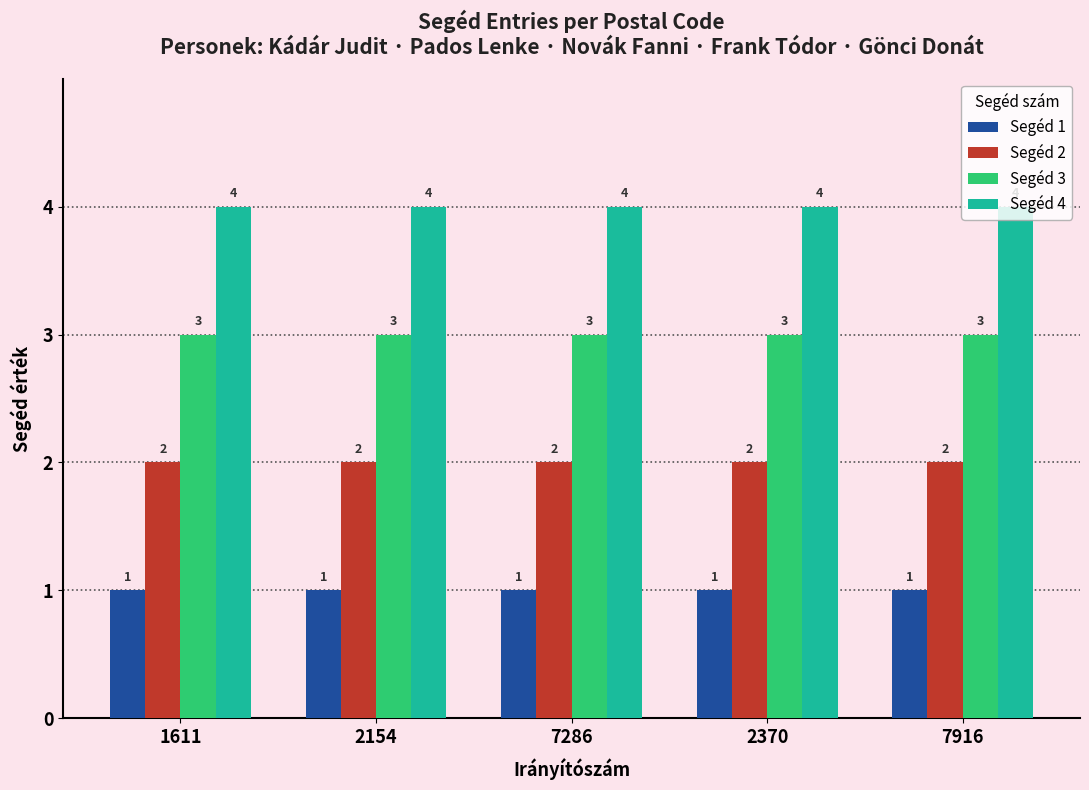

The value of Segéd 2 at 1611 is 2. True or false?

True